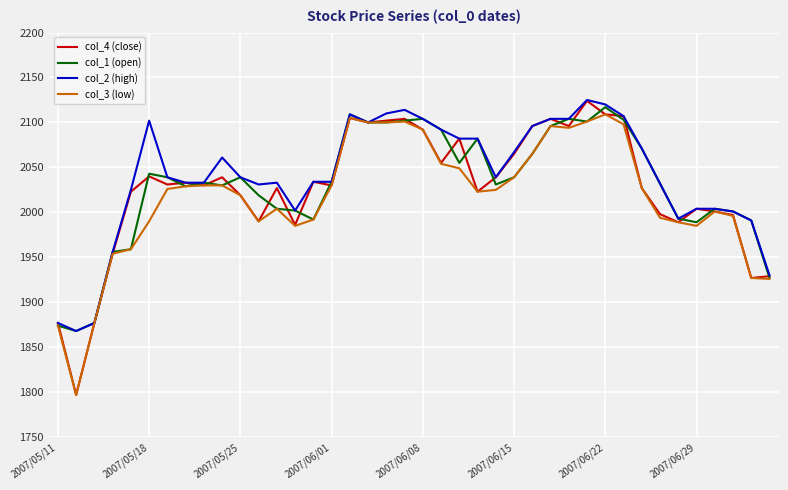

At how many categories does at least one series exceed 1888?

37